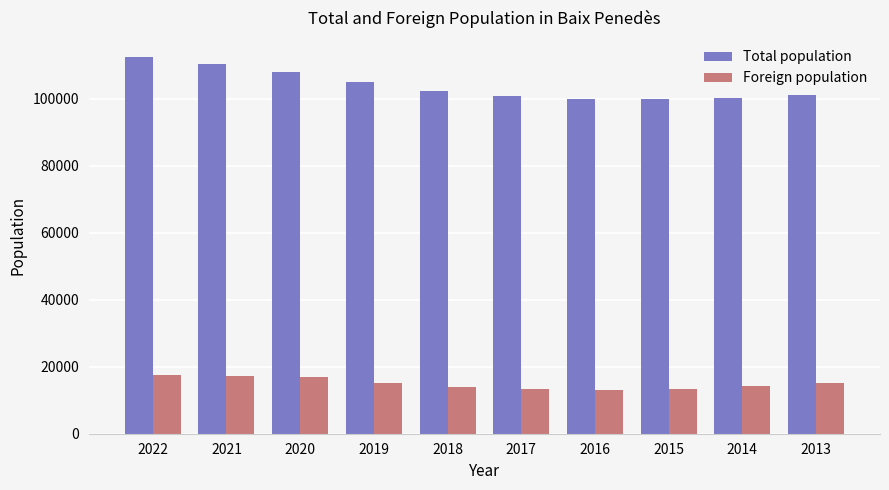

Which series has the largest range (max minus min)?

Total population